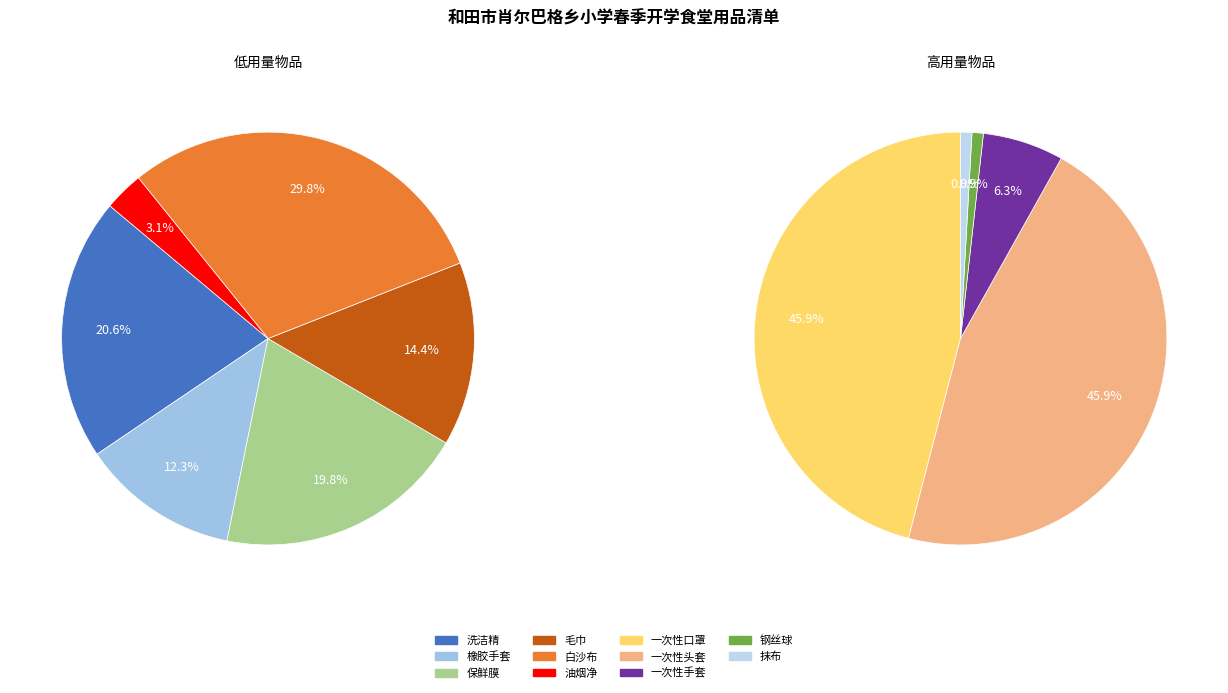

Which has a higher value, 一次性手套 or 钢丝球?

一次性手套